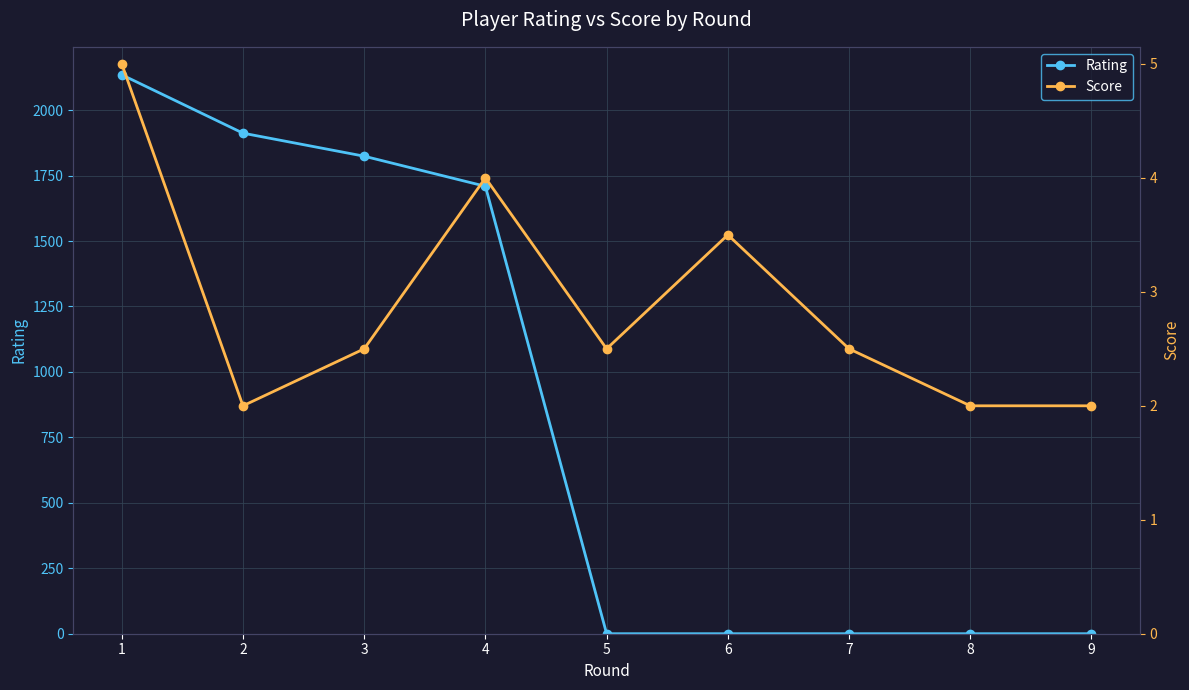

What is the sum of all Rating values?

7580